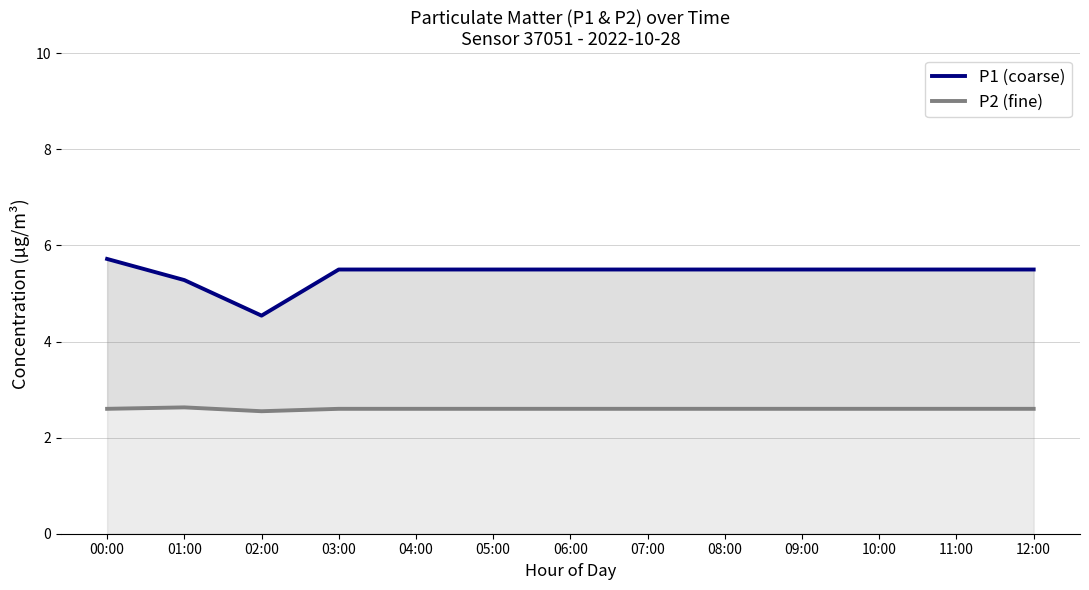

What value does the P1 (coarse) series have at 00:00?

5.7